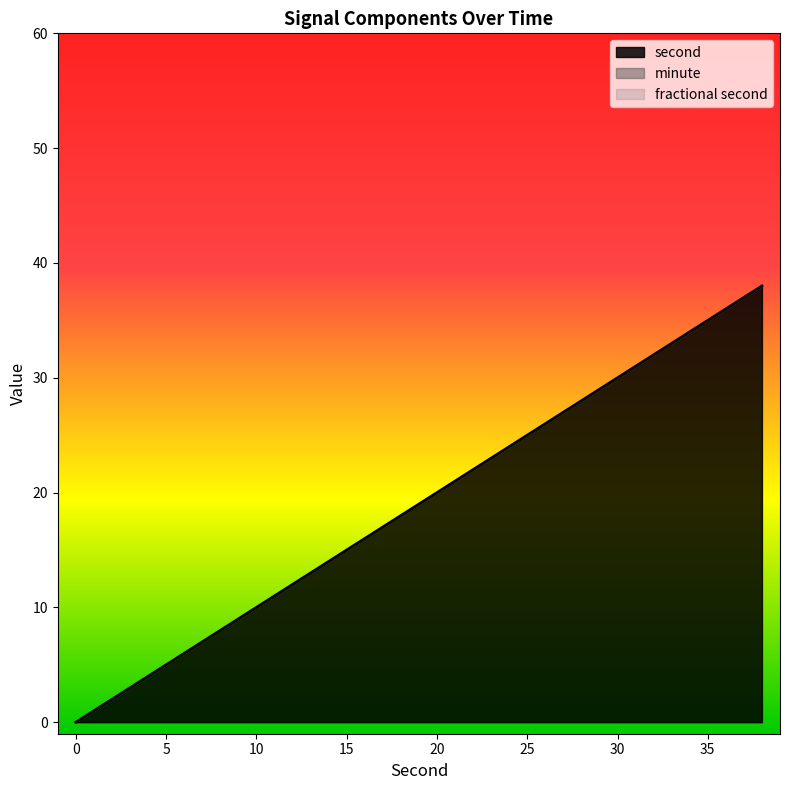

Is the value of fractional second at 10 greater than the value of second at 28?

No